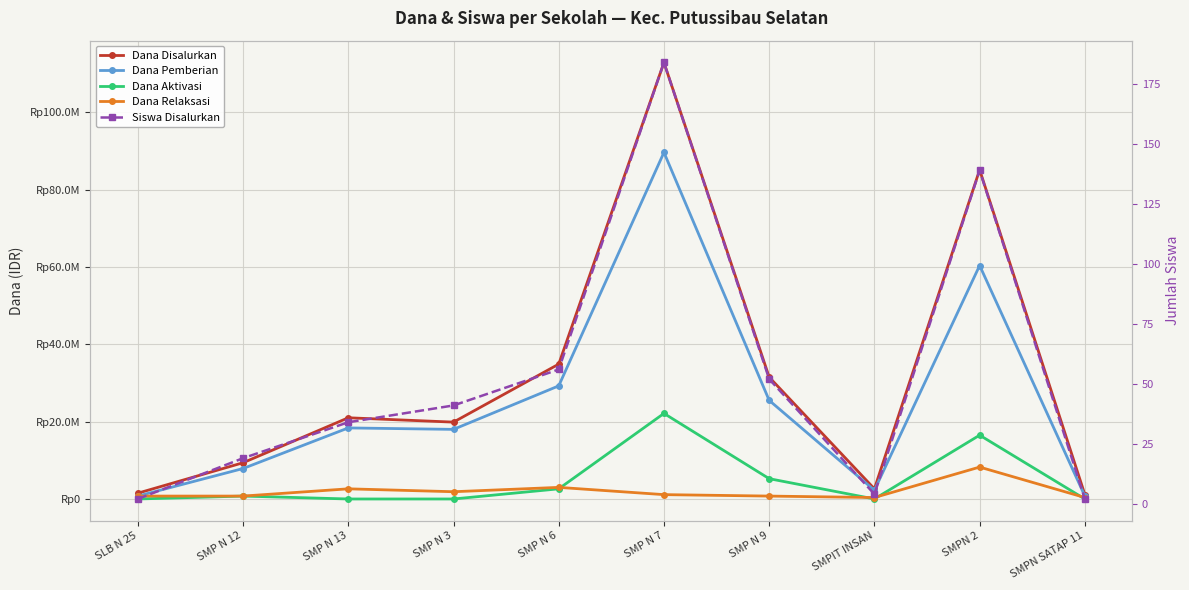

What is the difference between the second highest and minimum values in the Dana Aktivasi series?

16500000